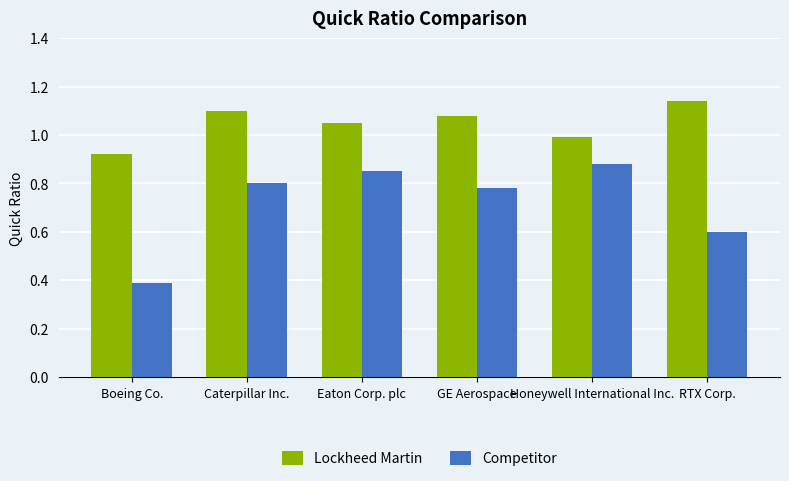

Rank the series by their average value, from lowest to highest.

Competitor, Lockheed Martin